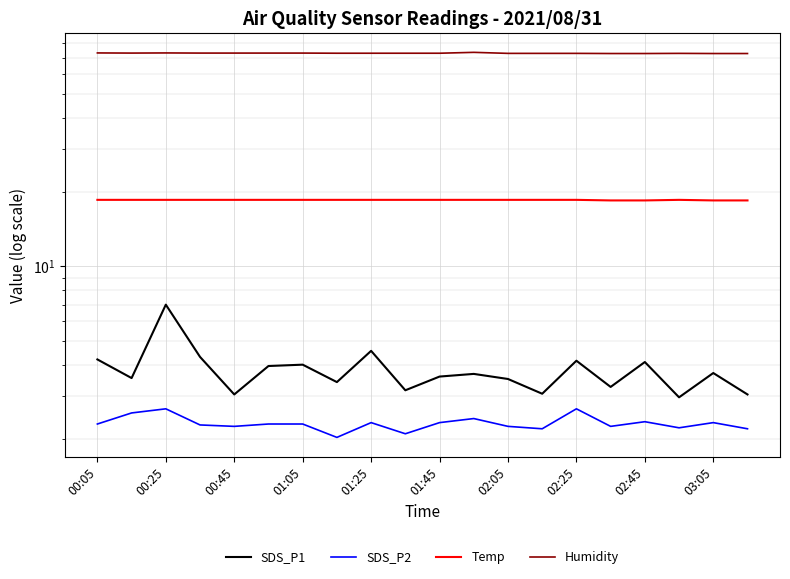

What are all the series names shown in the legend?

SDS_P1, SDS_P2, Temp, Humidity